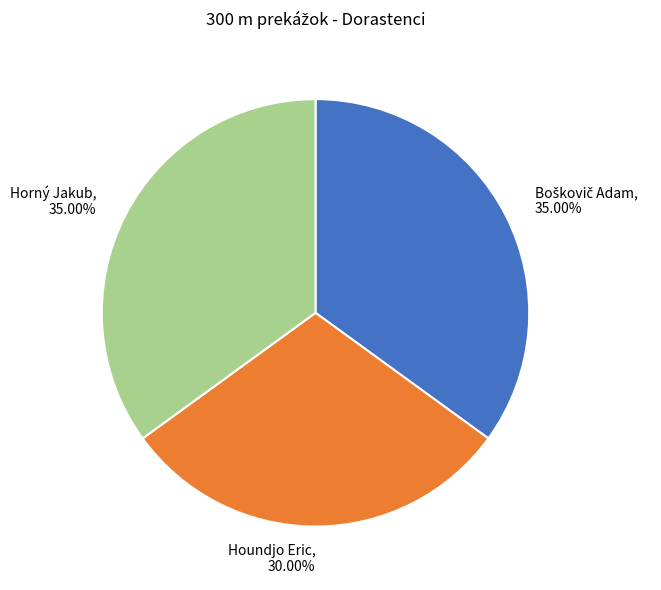

What percentage is the Horný Jakub slice, to the nearest percent?

35%